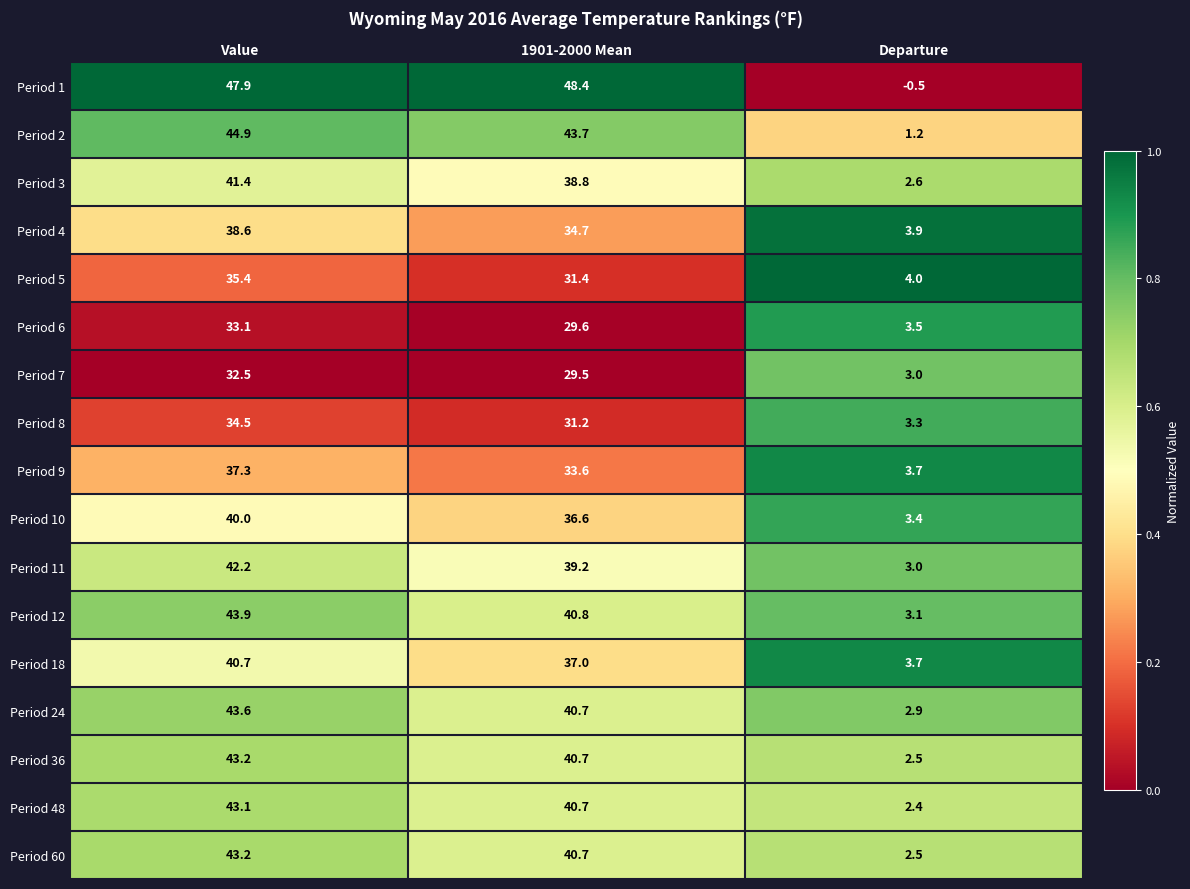

Rank the categories by Period 5 value from lowest to highest.

Departure, 1901-2000 Mean, Value